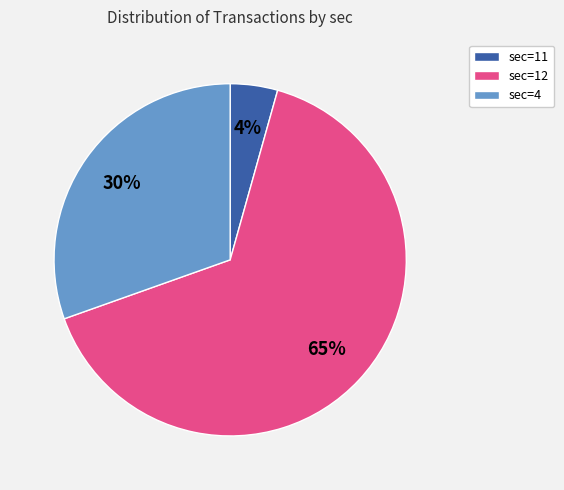

How many slices are in this pie chart?

3